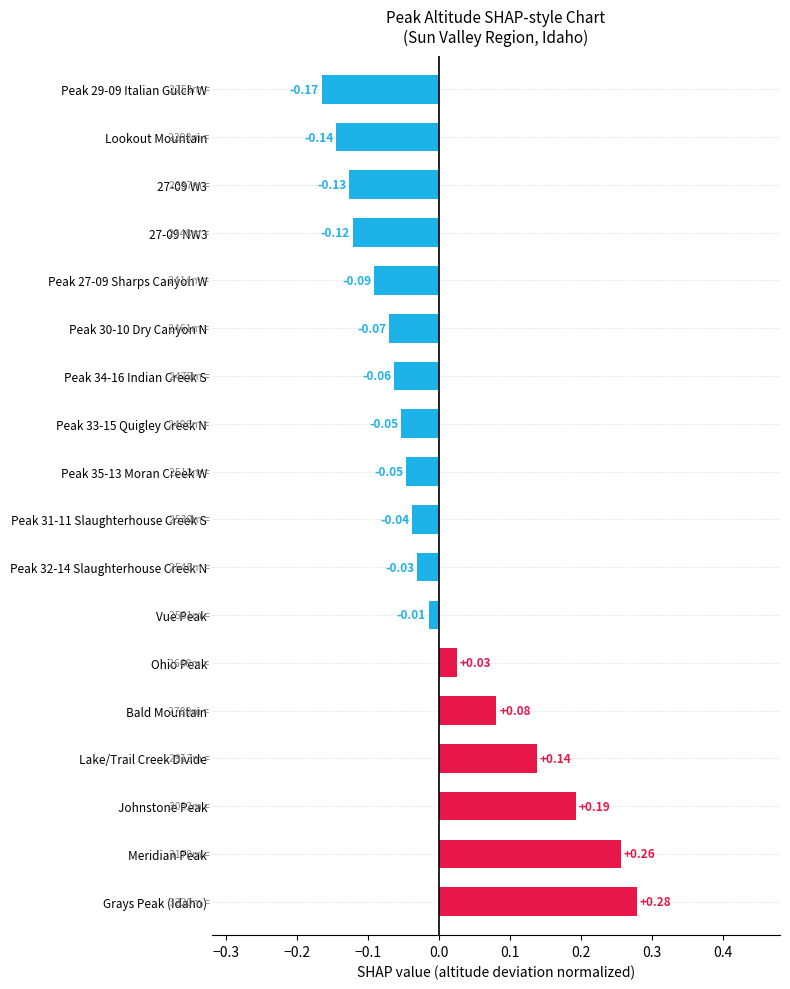

How many values are below zero?

12